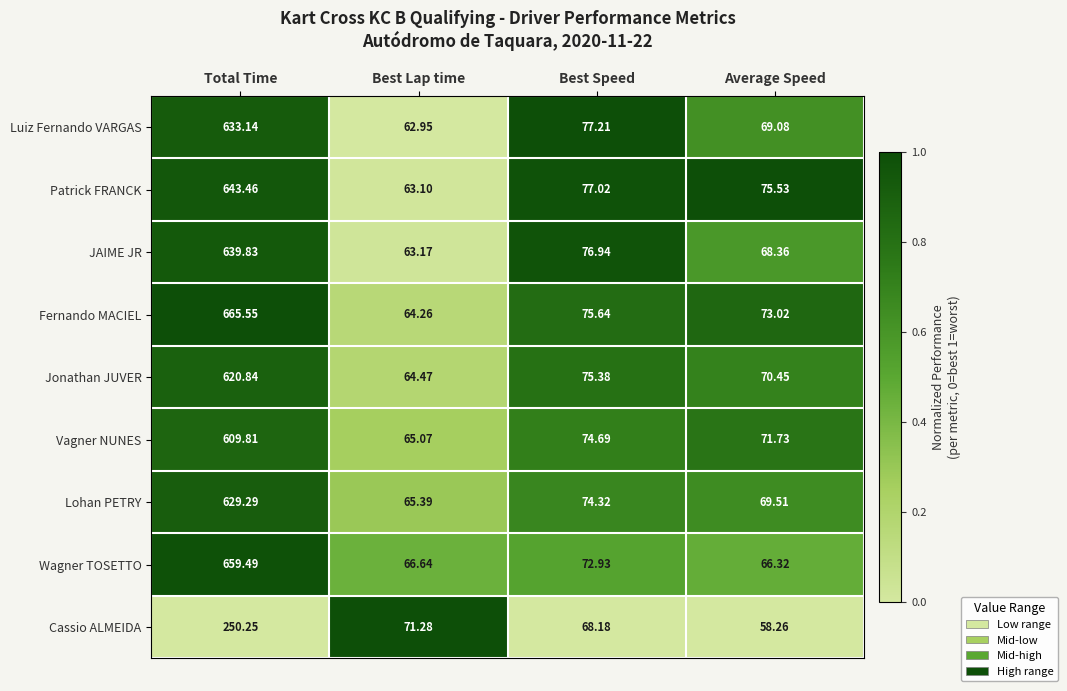

At Best Lap time, list the series in order from smallest to largest.

Luiz Fernando VARGAS, Patrick FRANCK, JAIME JR, Fernando MACIEL, Jonathan JUVER, Vagner NUNES, Lohan PETRY, Wagner TOSETTO, Cassio ALMEIDA